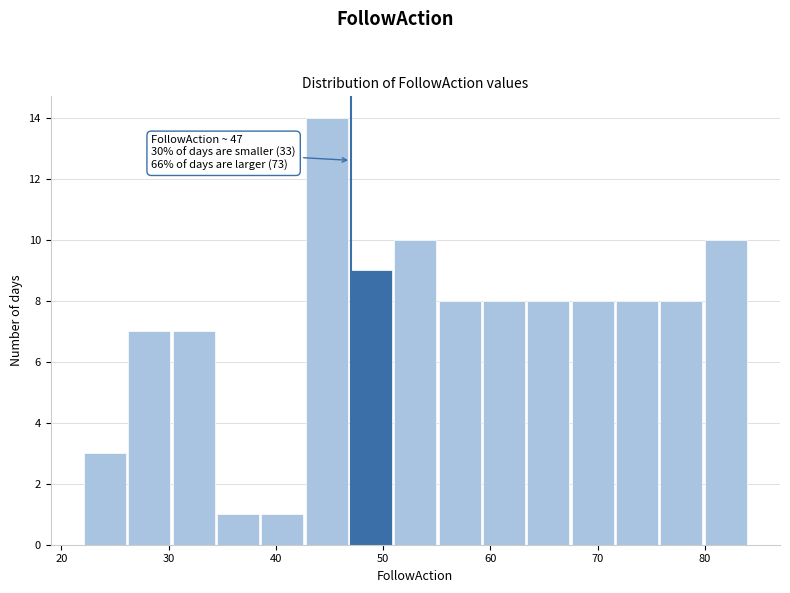

Which range on the x-axis has the tallest bar?

43 to 47